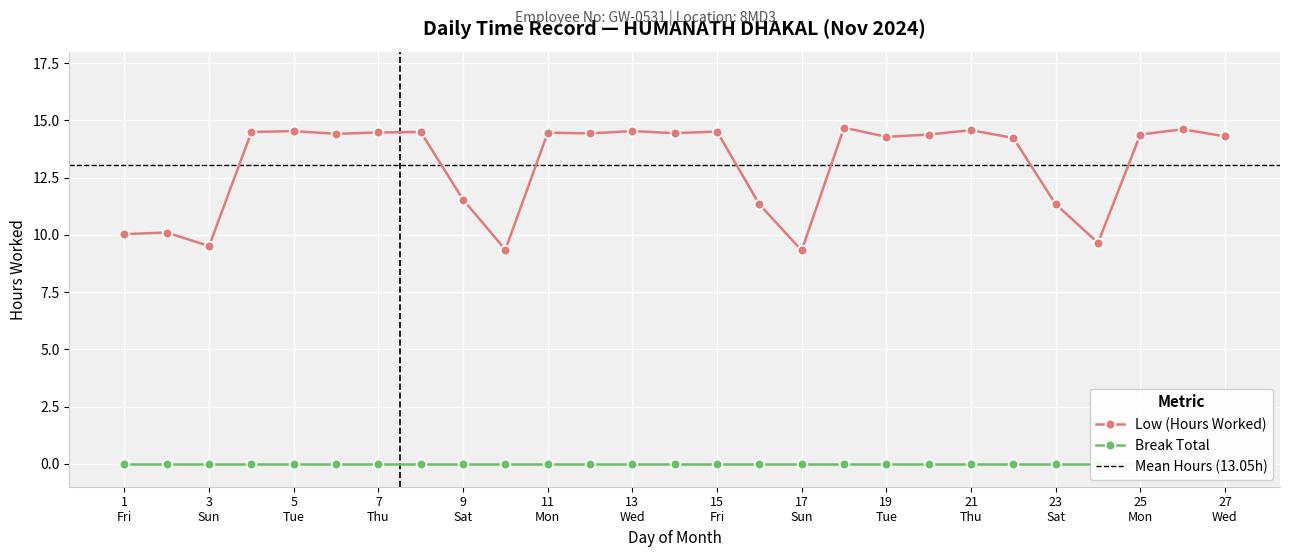

What is the value of the 25th point from the left?

14.4